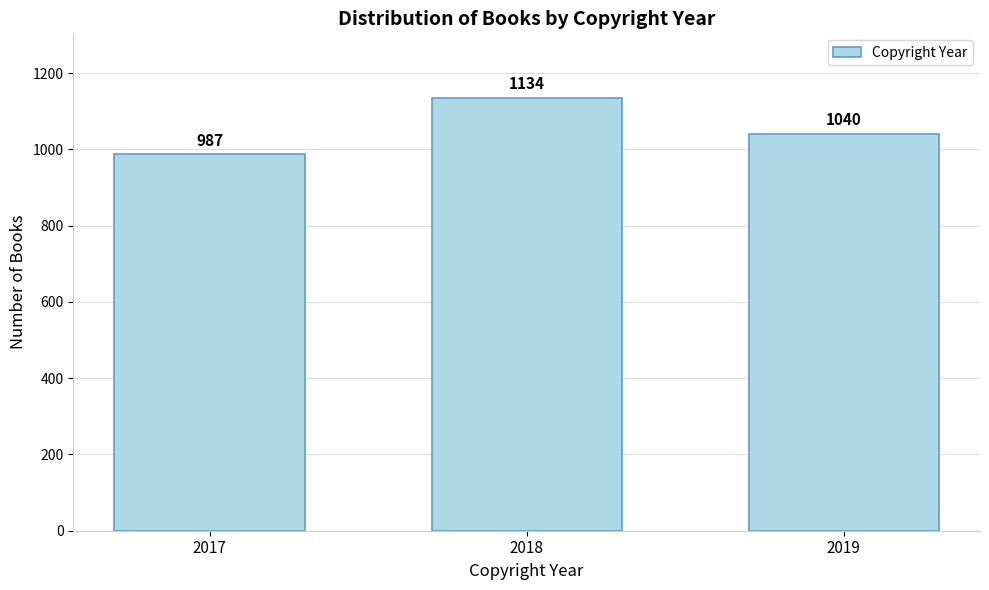

Reading left to right, extract all data points from this chart.

2017=987	2018=1134	2019=1040